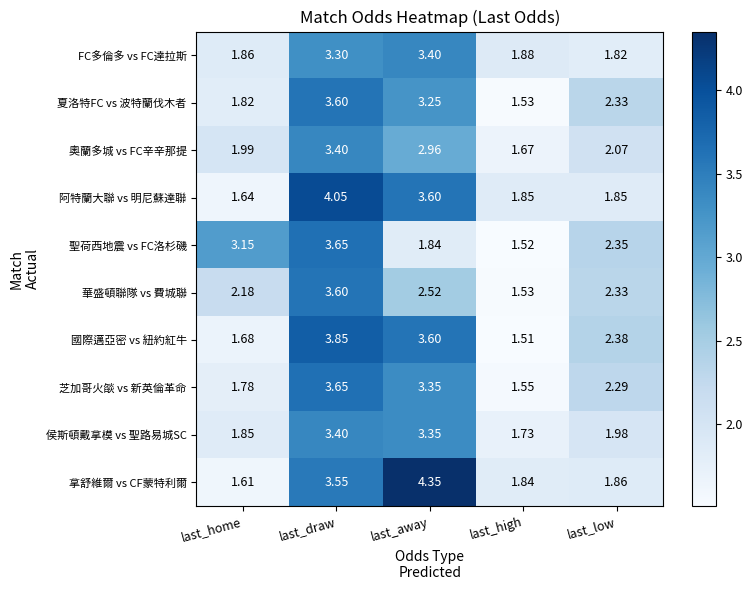

At which label does 國際邁亞密 vs 紐約紅牛 first exceed 2?

last_draw